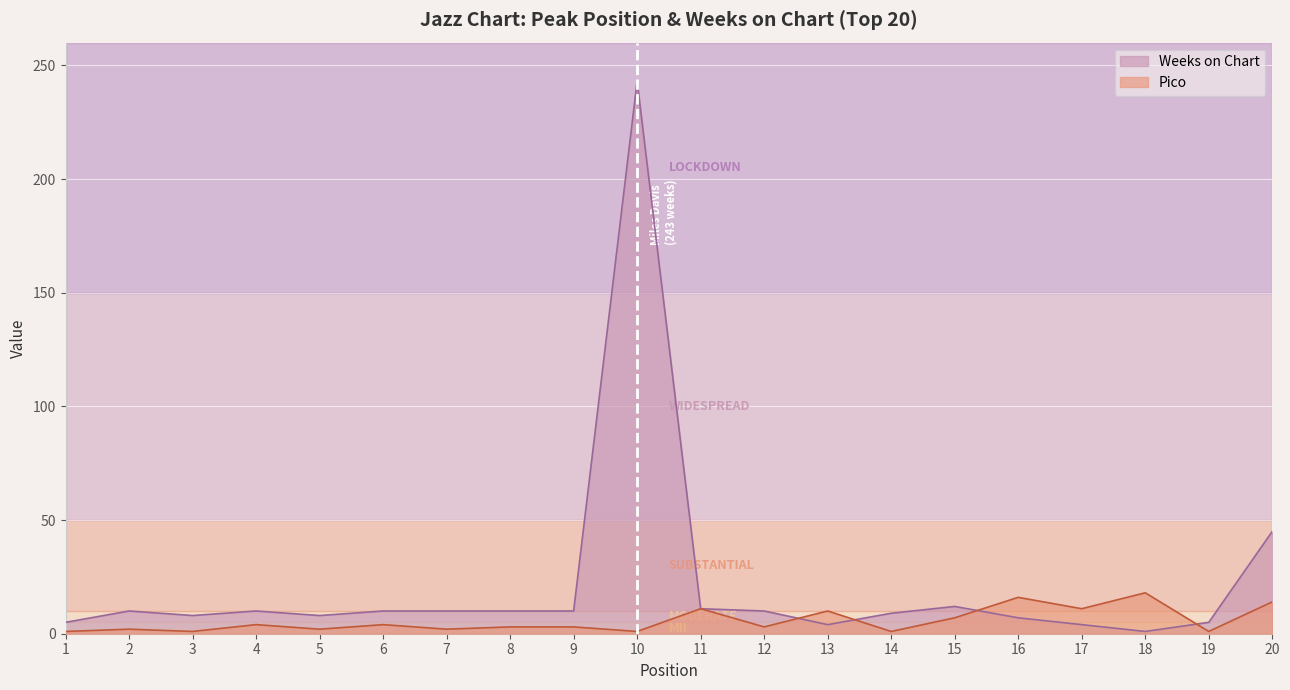

Reading left to right, transcribe all the data shown in this chart.

Pico: 1=1	2=2	3=1	4=4	5=2	6=4	7=2	8=3	9=3	10=1	11=11	12=3	13=10	14=1	15=7	16=16	17=11	18=18	19=1	20=14
Weeks on Chart: 1=5	2=10	3=8	4=10	5=8	6=10	7=10	8=10	9=10	10=243	11=11	12=10	13=4	14=9	15=12	16=7	17=4	18=1	19=5	20=45